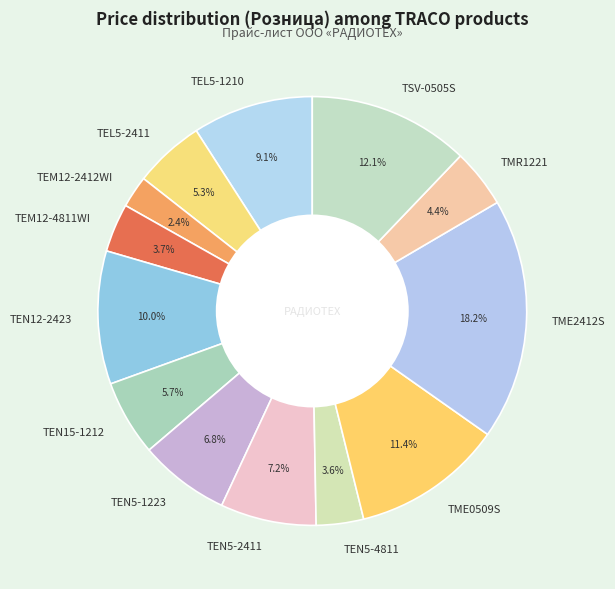

Does TME2412S account for over 50% of the chart?

No